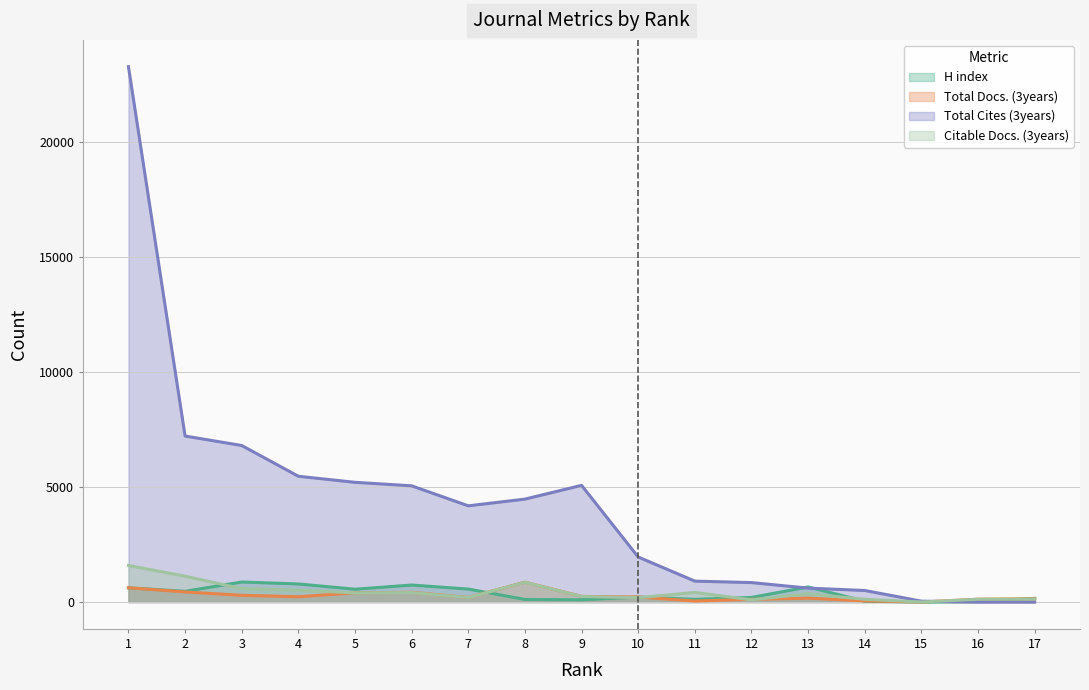

Rank the categories by Total Docs. (3years) value from lowest to highest.

15, 11, 14, 12, 16, 17, 13, 7, 10, 4, 9, 3, 5, 6, 2, 1, 8